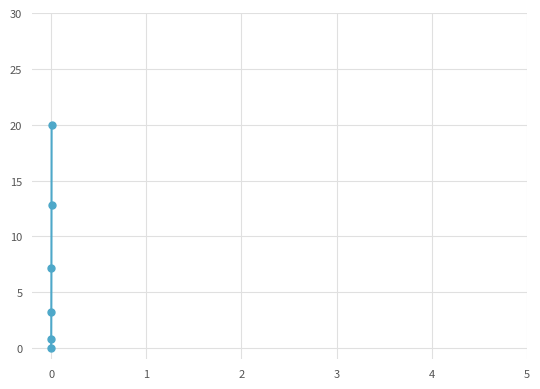

What is the greatest value displayed?

20.0